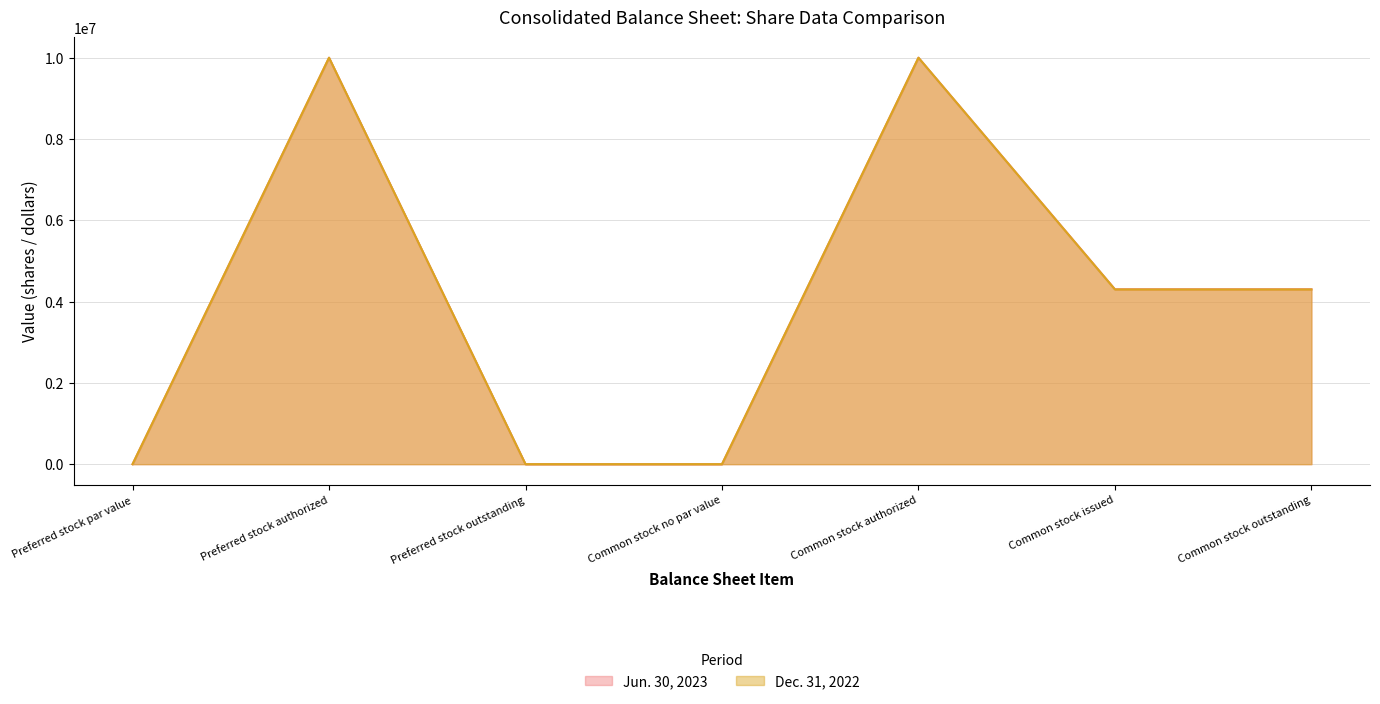

The Jun. 30, 2023 series shows 3902116 at Common stock authorized. True or false?

False